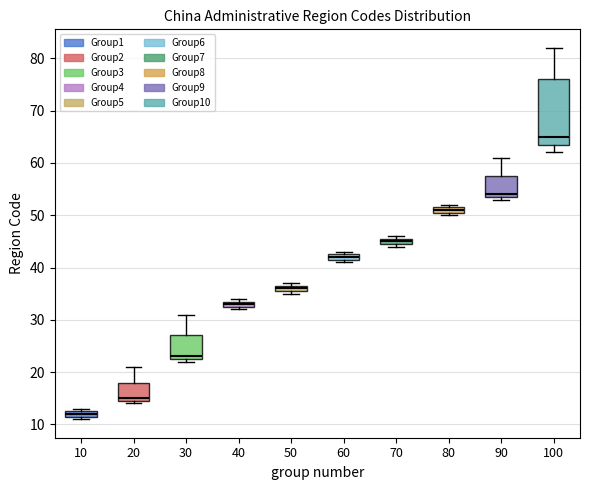

Where does the upper whisker of the box at x = 90 end on the y-axis? The values are not printed on the chart, so give them approximately, as read against the axis.

61